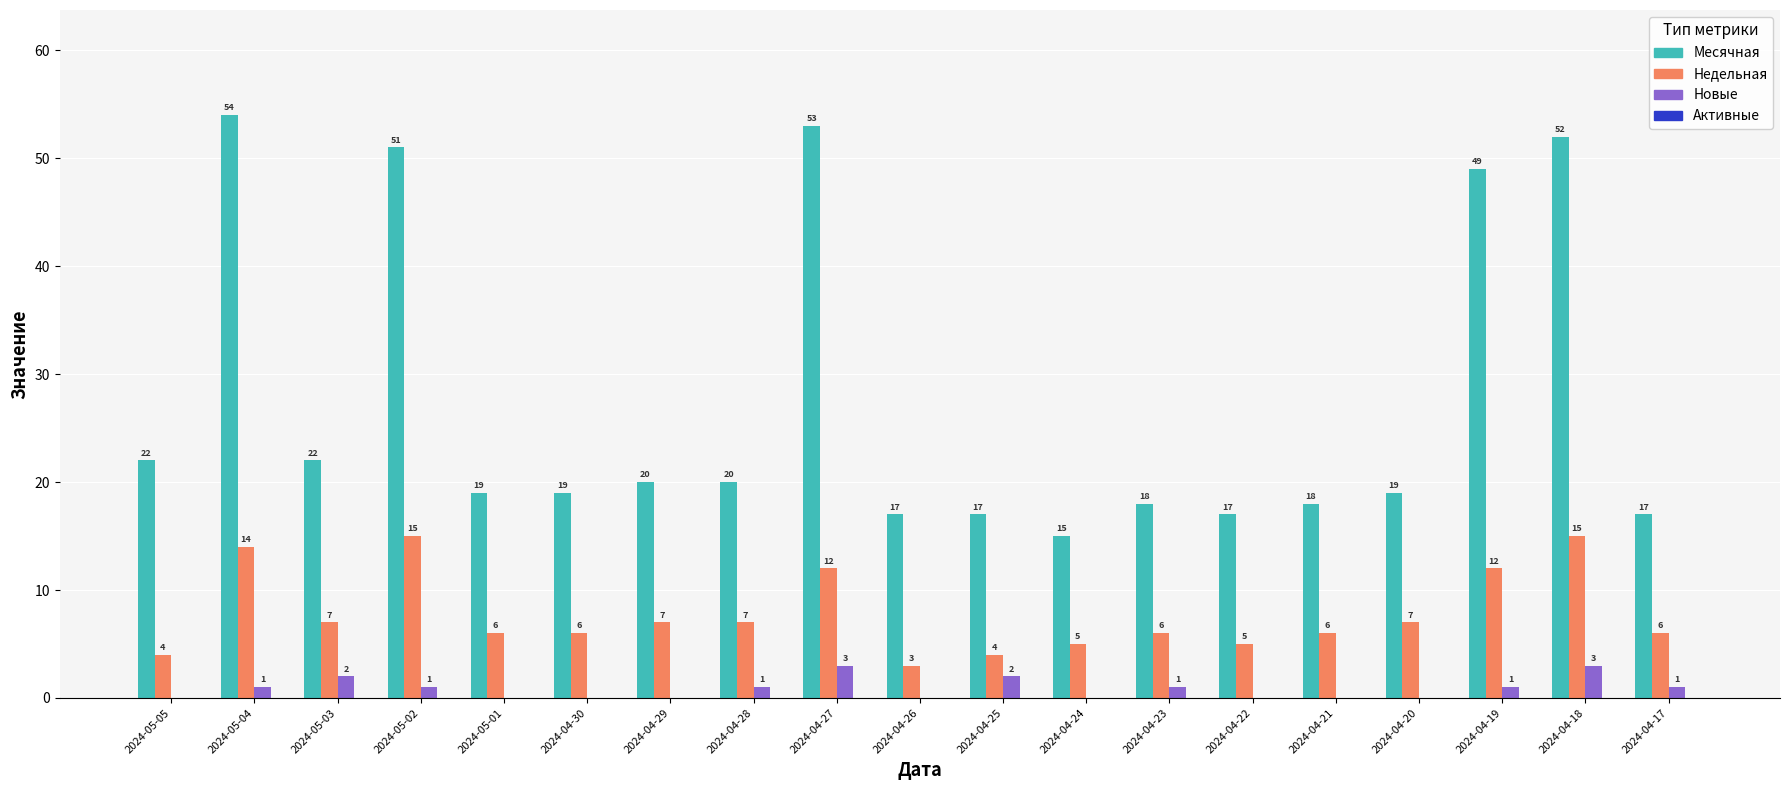

What is the average value of the Месячная series?

27